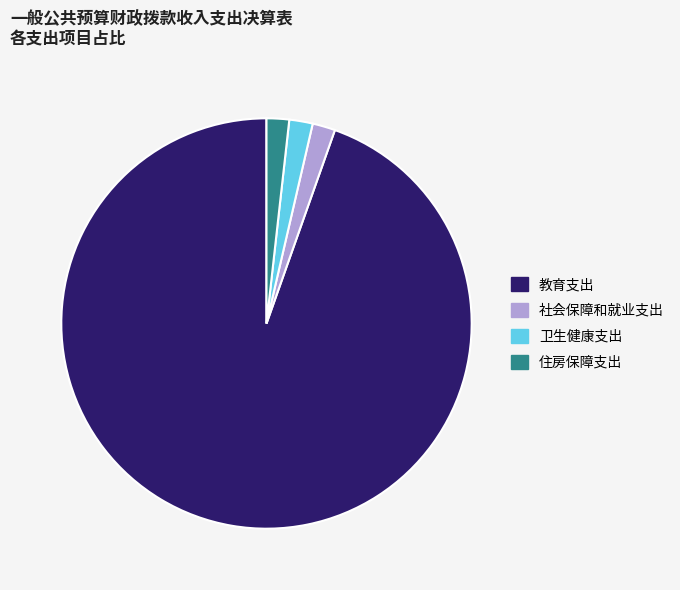

What is the ratio of the value at 社会保障和就业支出 to the value at 卫生健康支出?

1.0